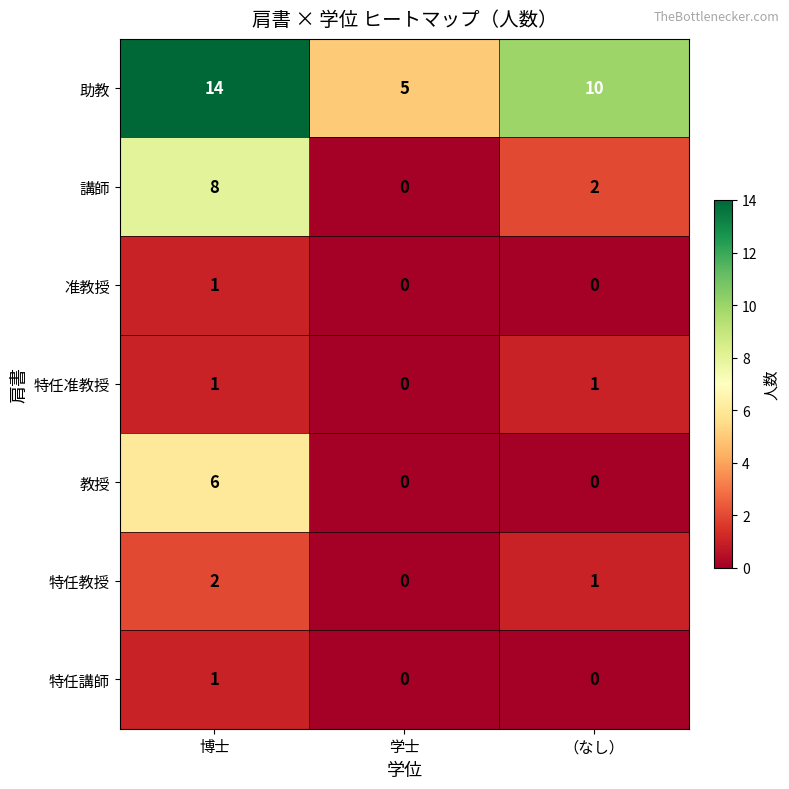

How many series are shown in this chart?

7